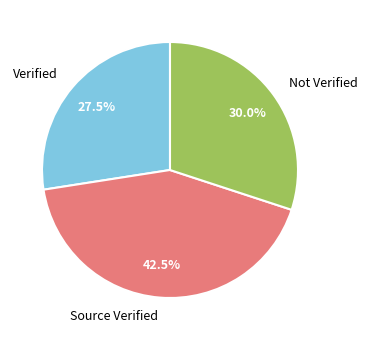

What portion of the pie excludes Verified?

72.5%